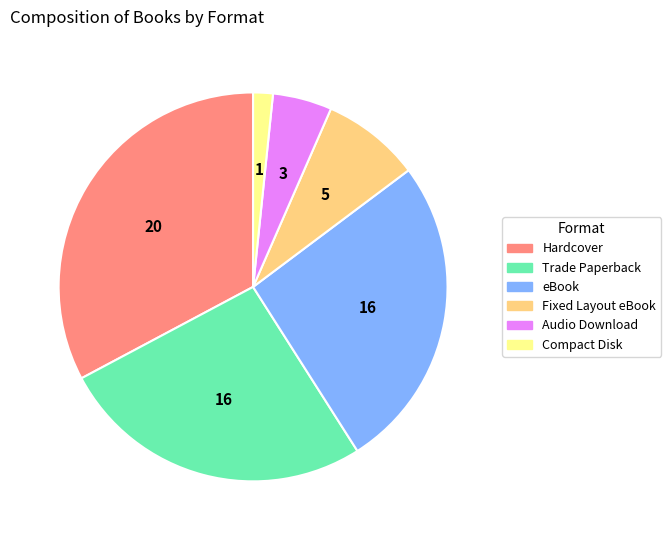

Does any single category account for the majority?

No